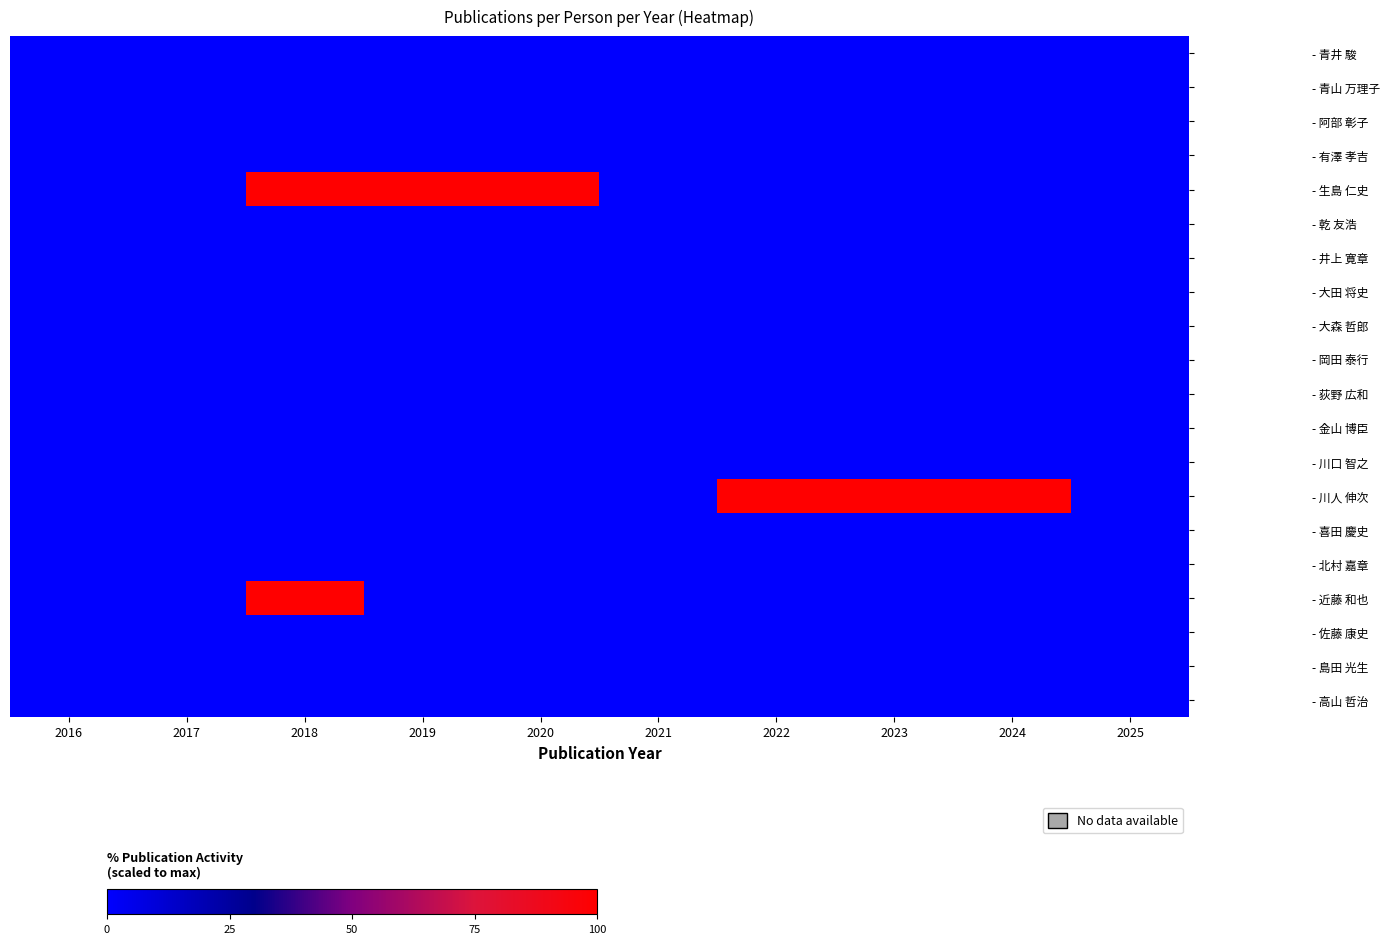

How many distinct data groups are displayed?

20